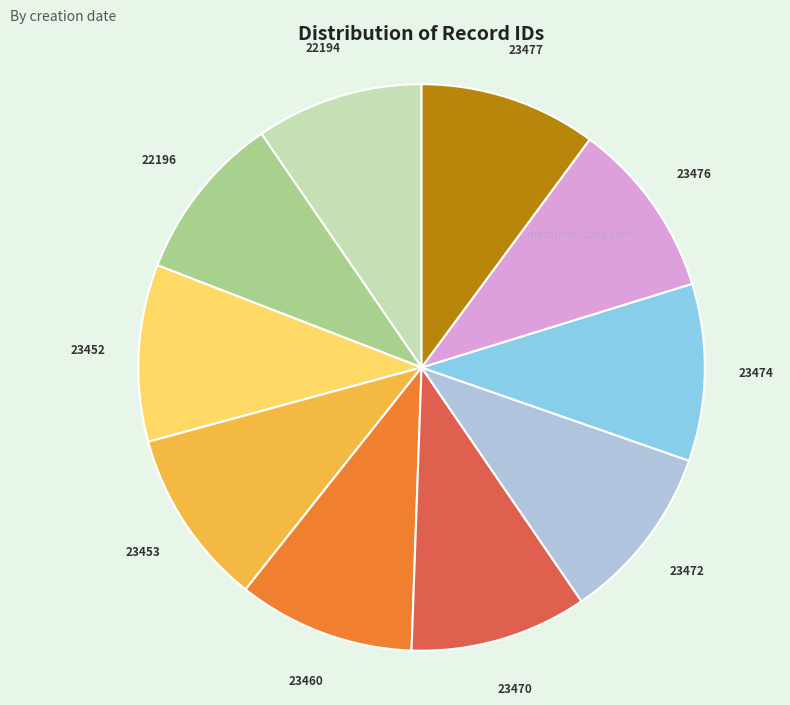

Is there a majority slice in this chart?

No